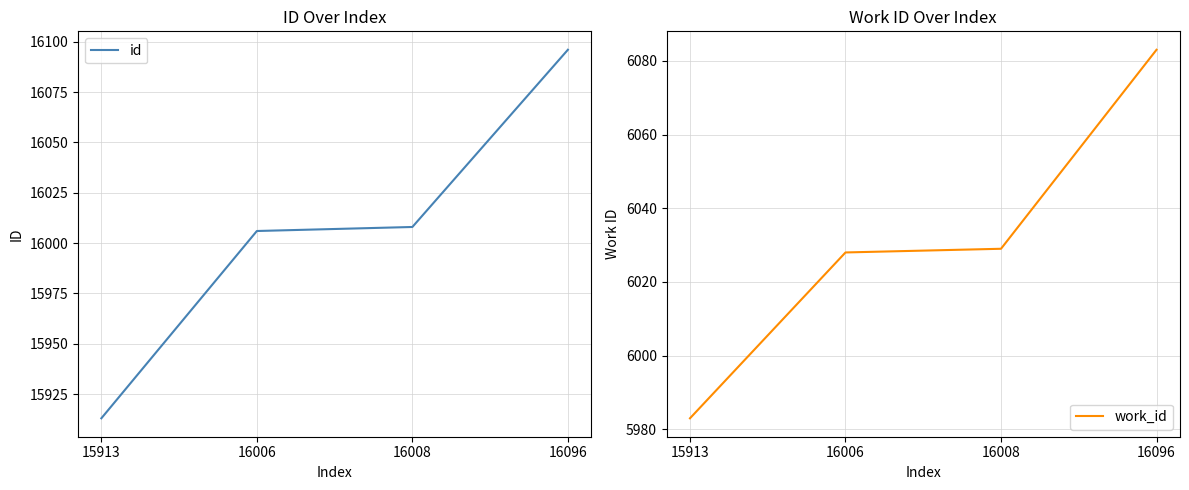

Is this an area chart (filled region under the line)?

No